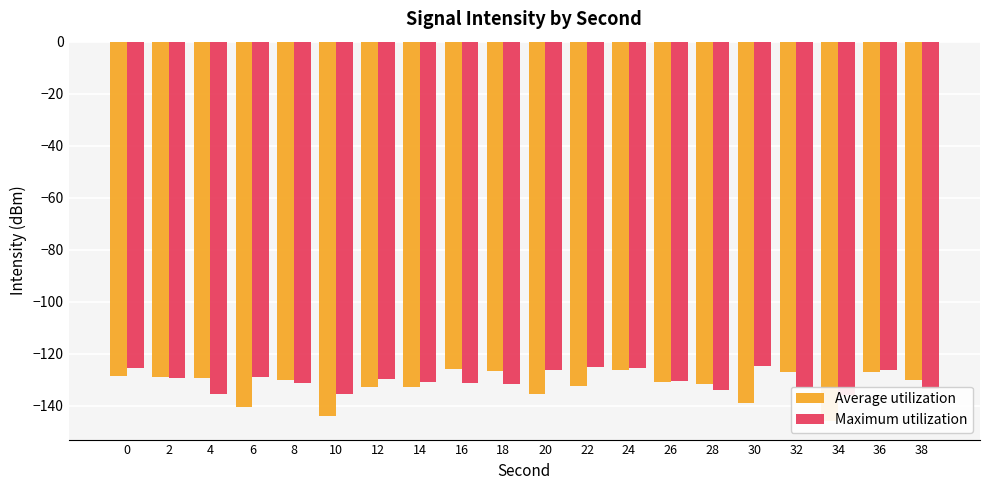

How many distinct data groups are displayed?

2